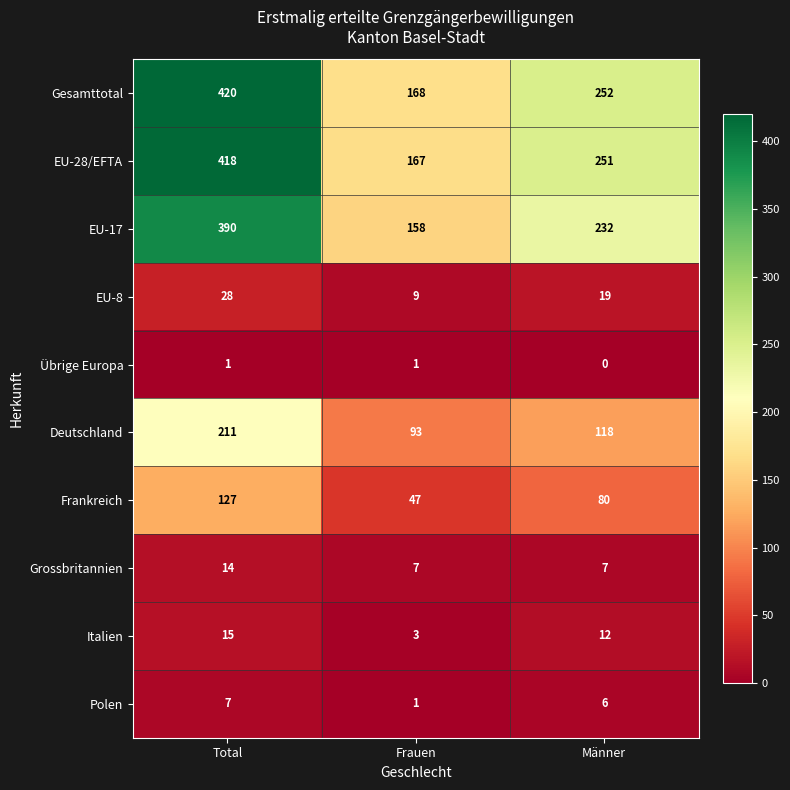

How many Deutschland values are between 93 and 211?

3